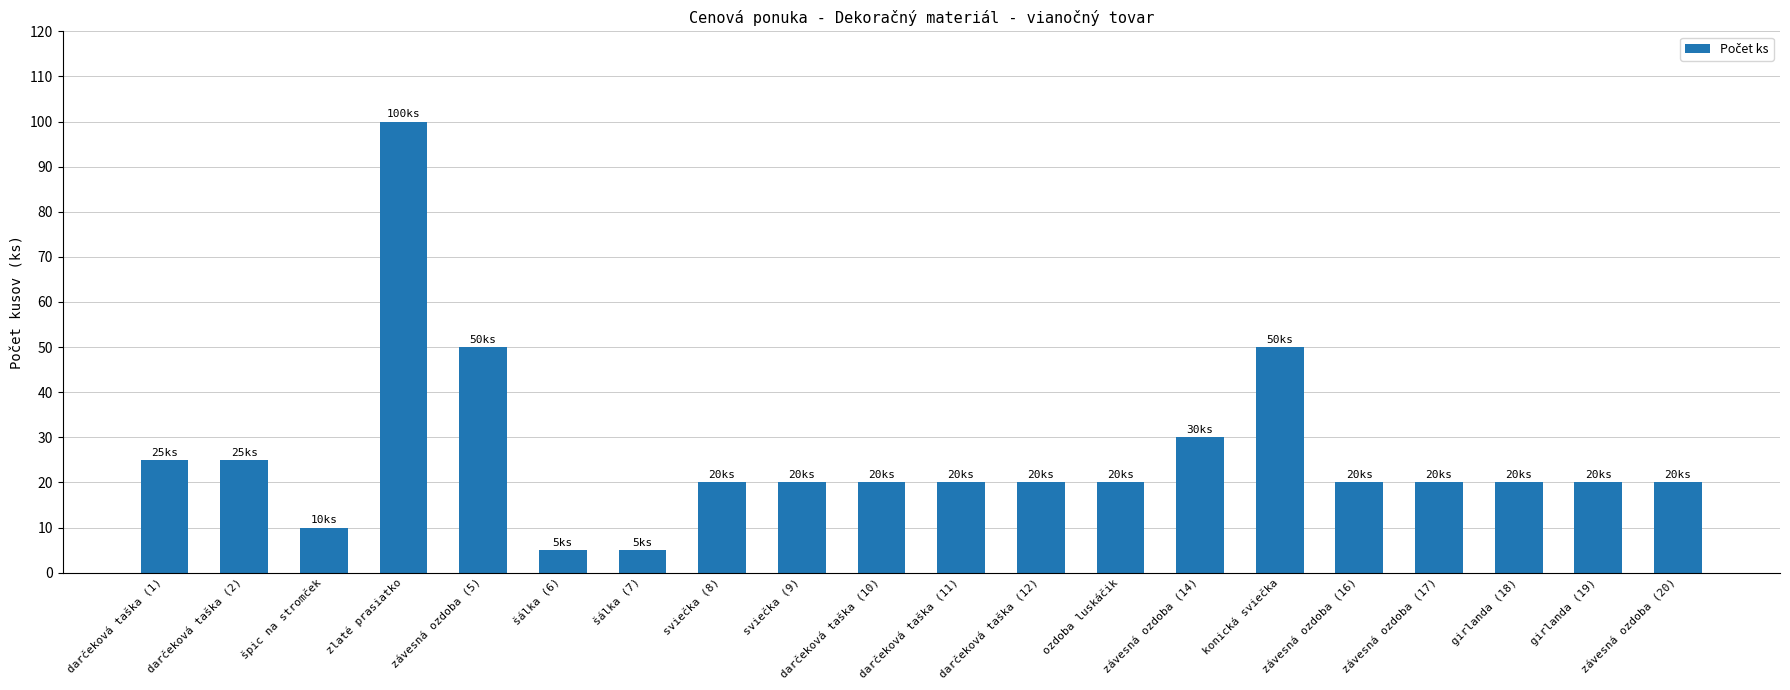

What is the difference between the maximum and minimum values?

95